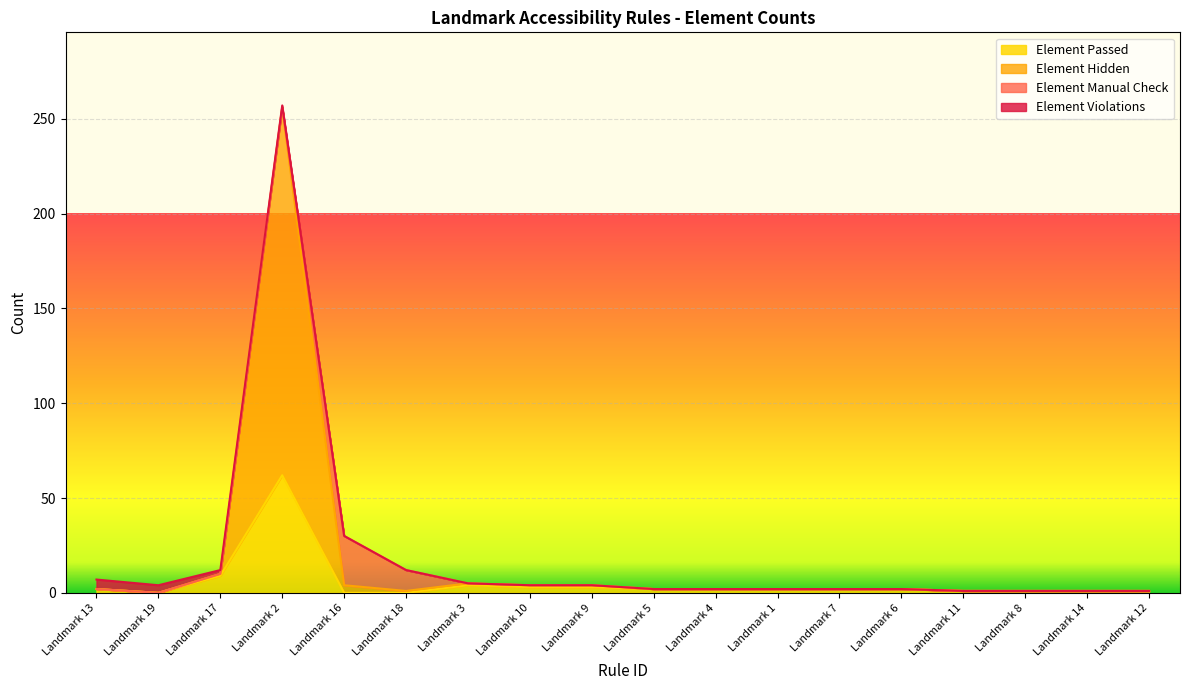

Which has a higher value, Landmark 3 or Landmark 14?

Landmark 3